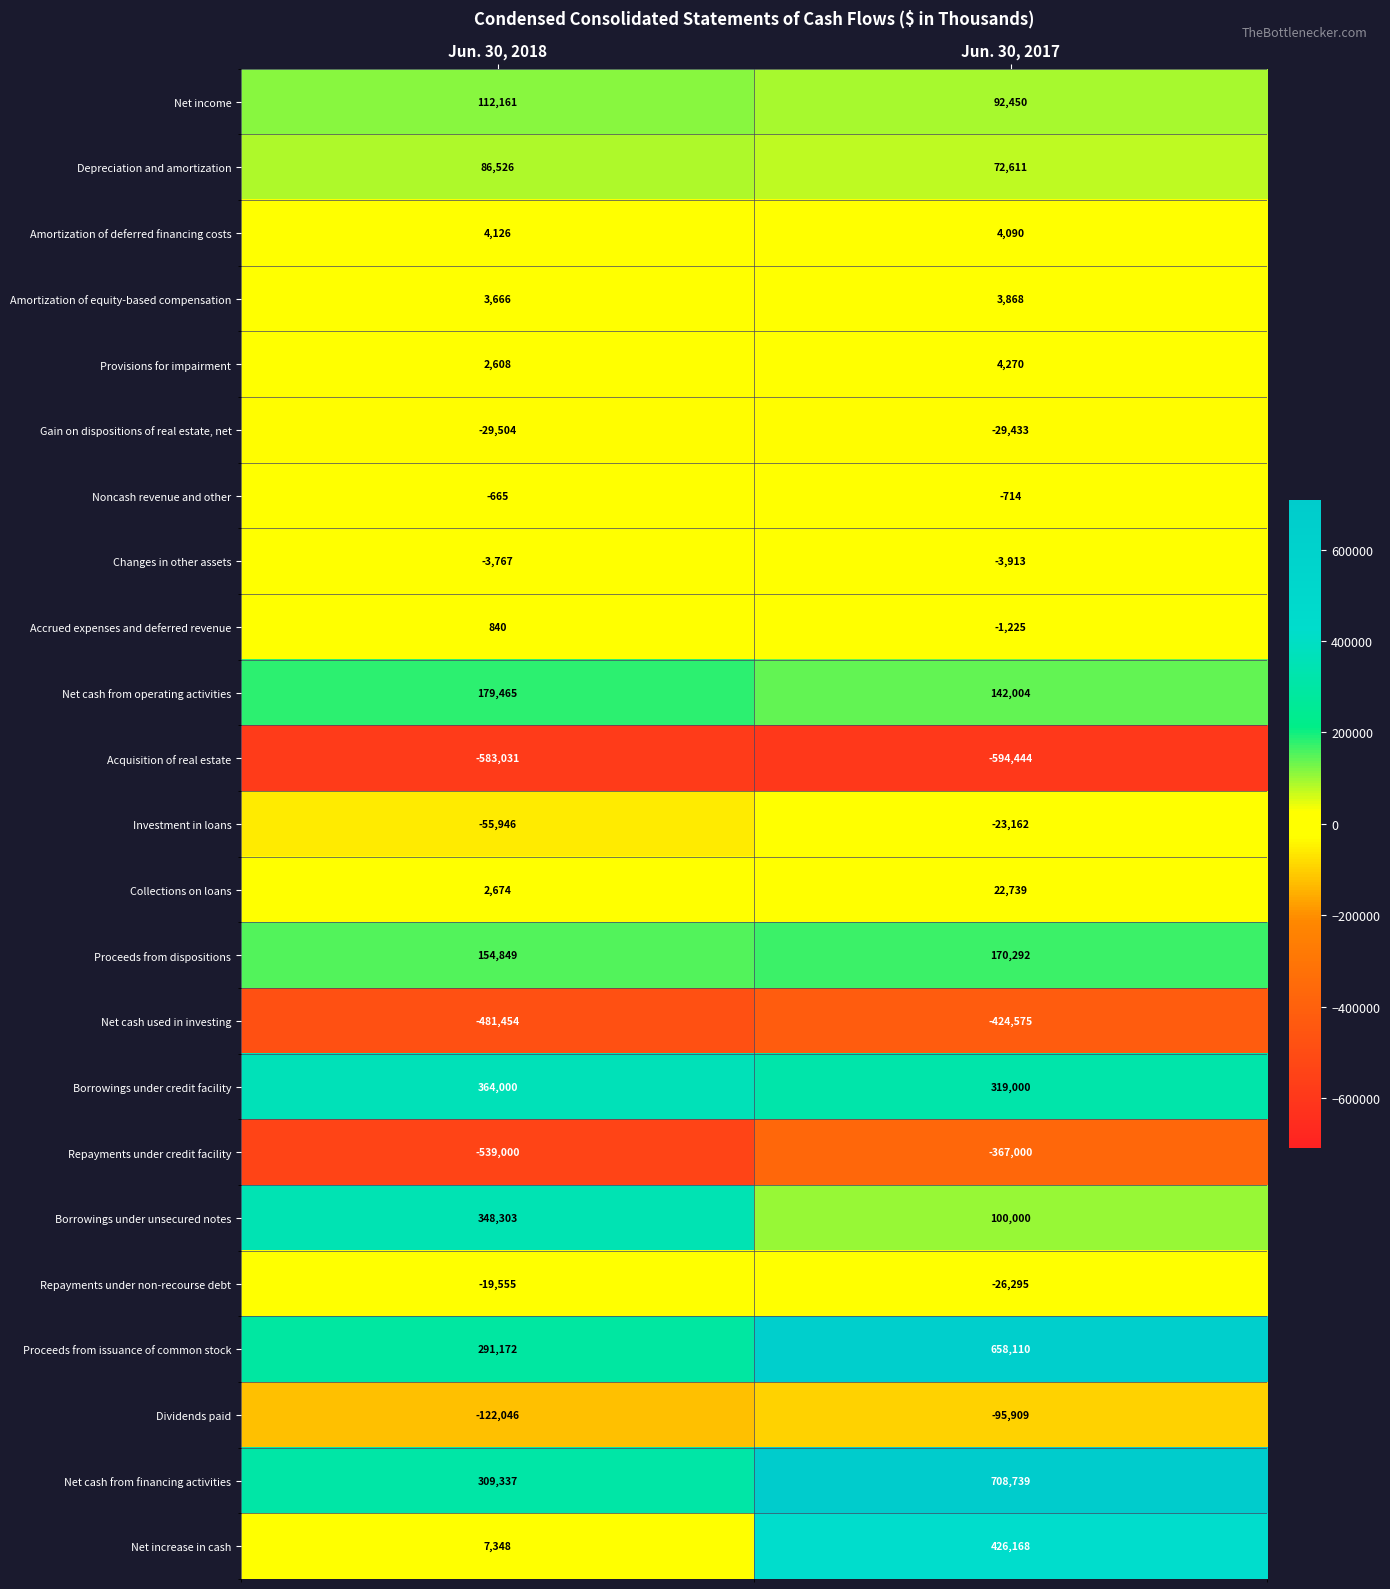

Count the number of categories in the chart.

2